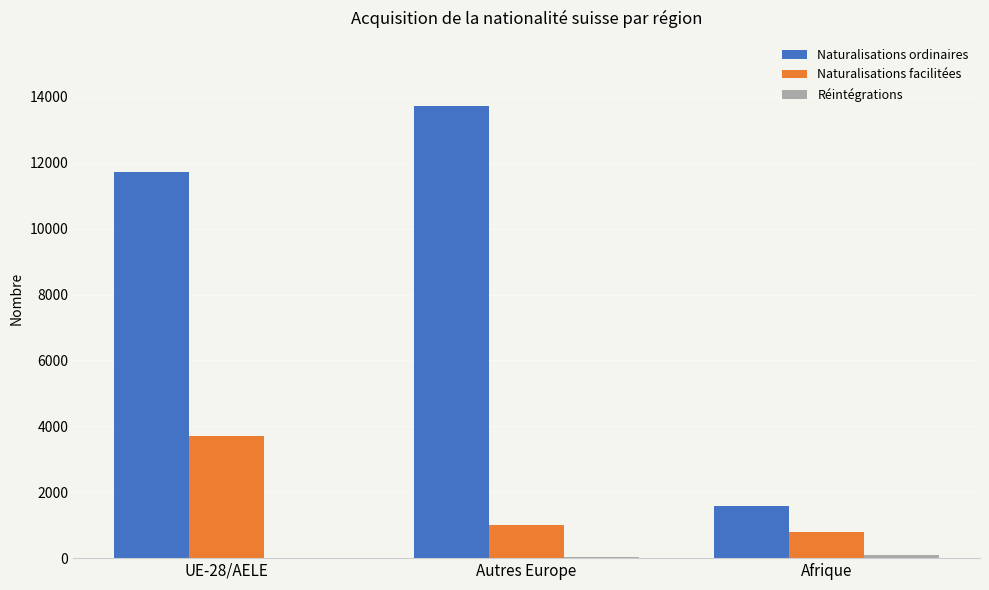

At which label is Naturalisations facilitées closest to 2245?

Autres Europe